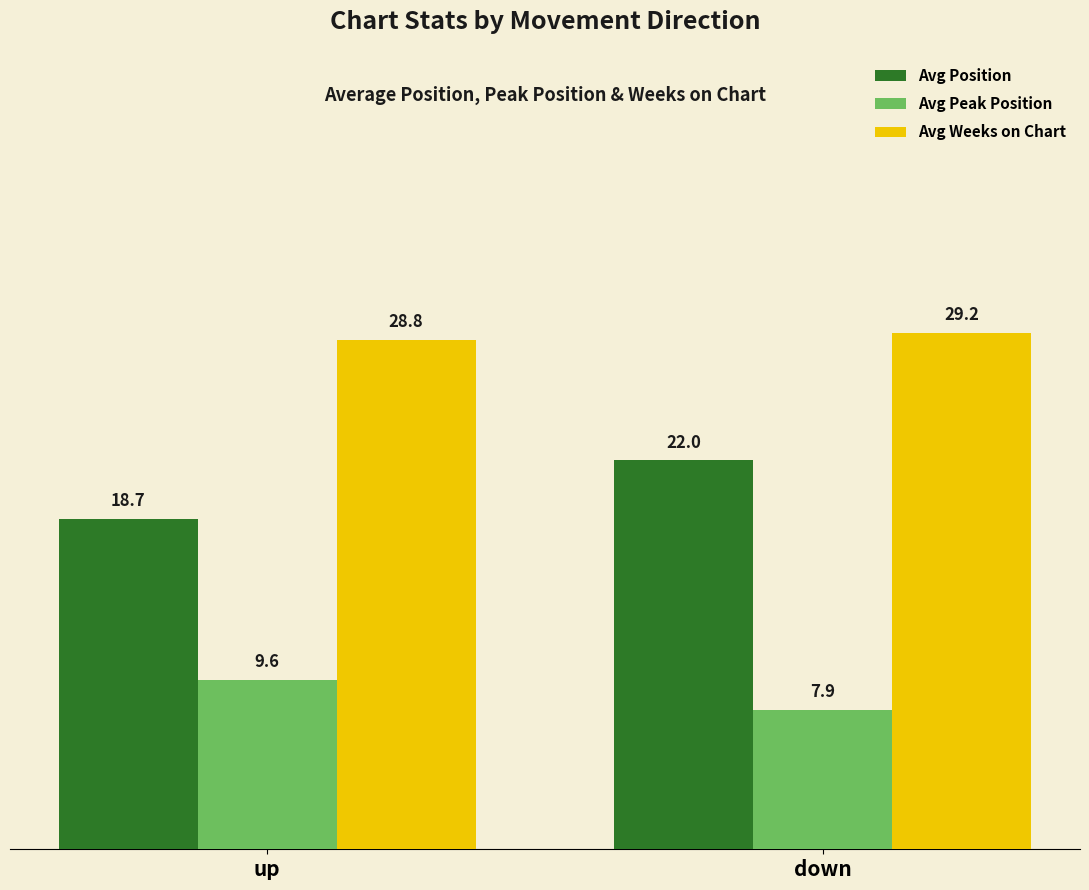

What is the maximum value for Avg Peak Position?

9.6